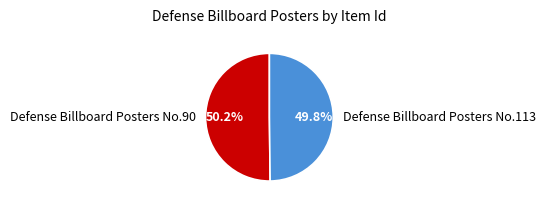

What is the ratio of the value at Defense Billboard Posters No.90 to the value at Defense Billboard Posters No.113?

1.0